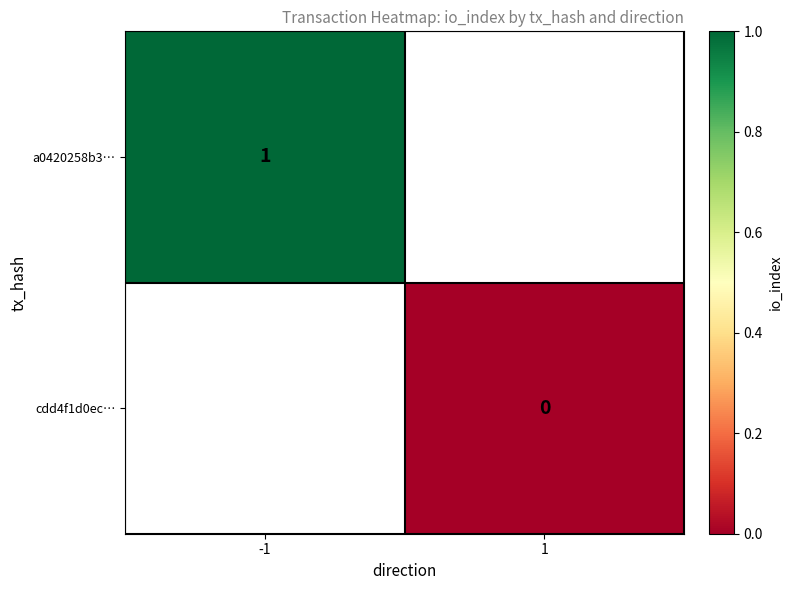

At which category does the chart reach its minimum across all series?

1